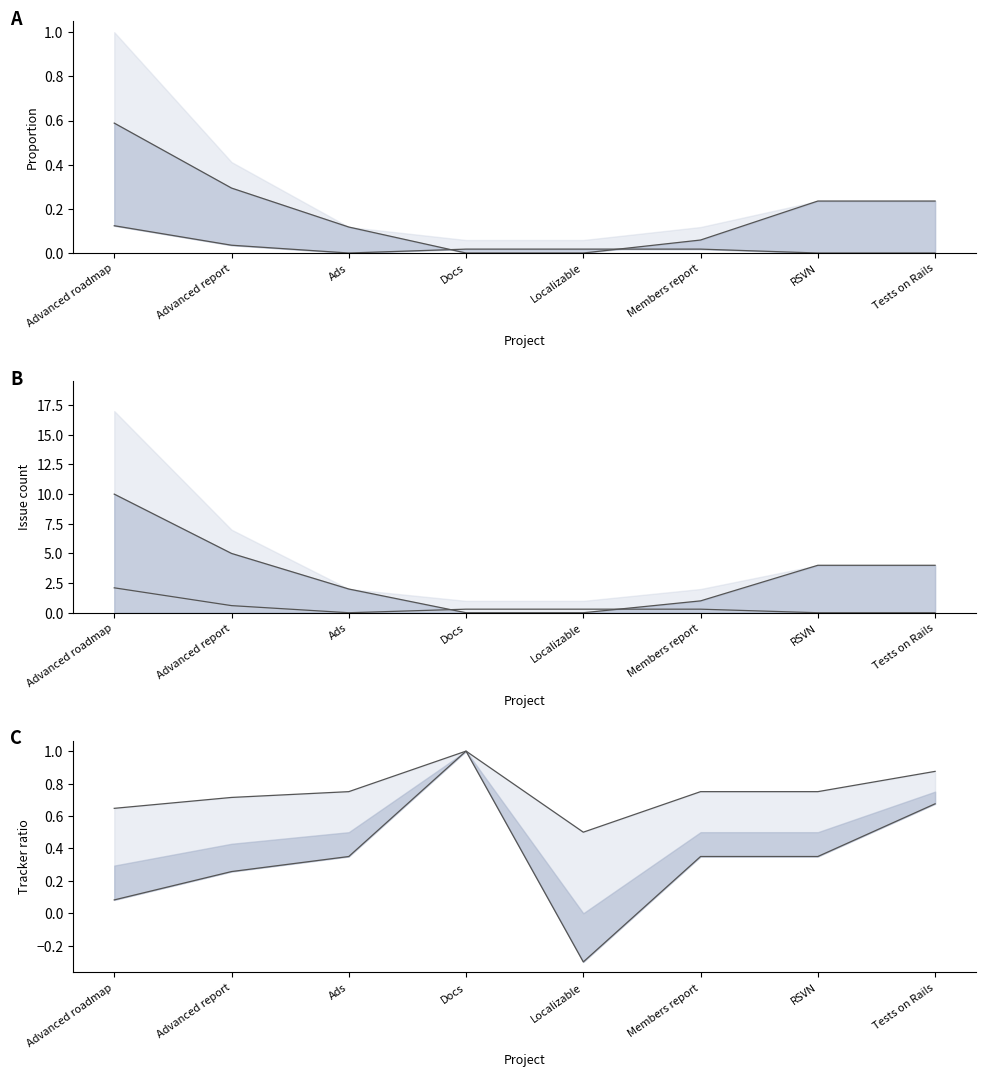

Does the chart have visible grid lines?

No